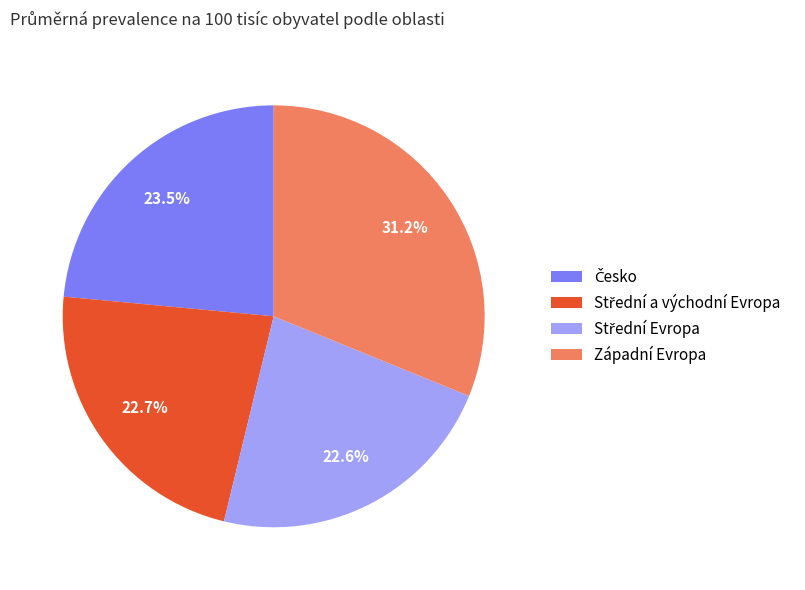

Is it true that Západní Evropa is 20% of the pie?

False